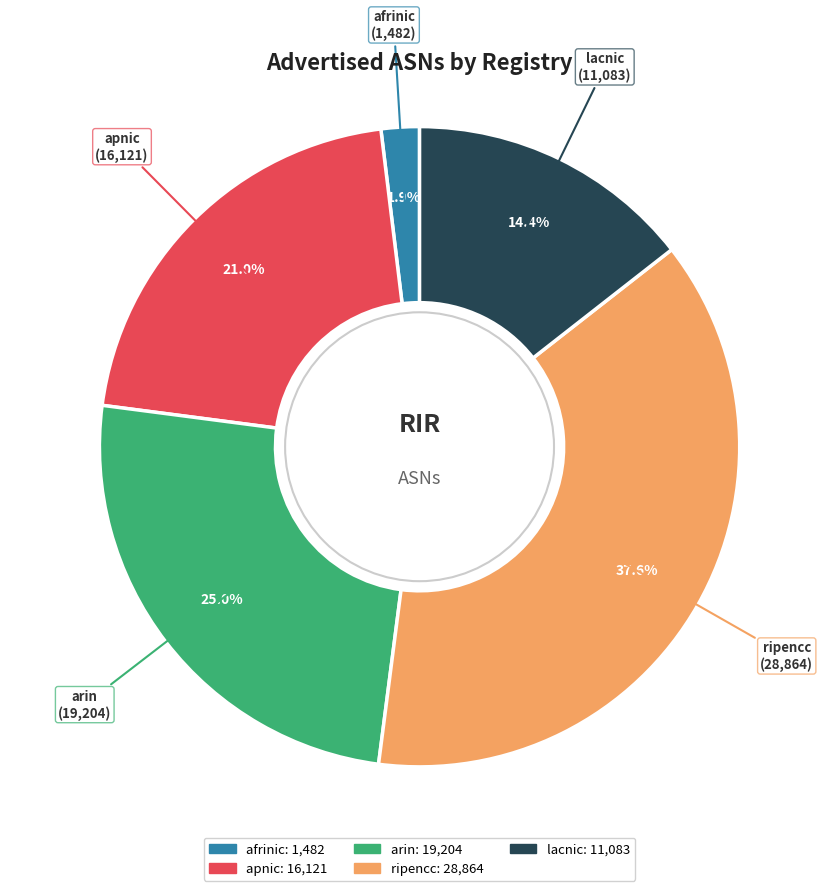

What portion of the pie excludes ripencc?

62.4%